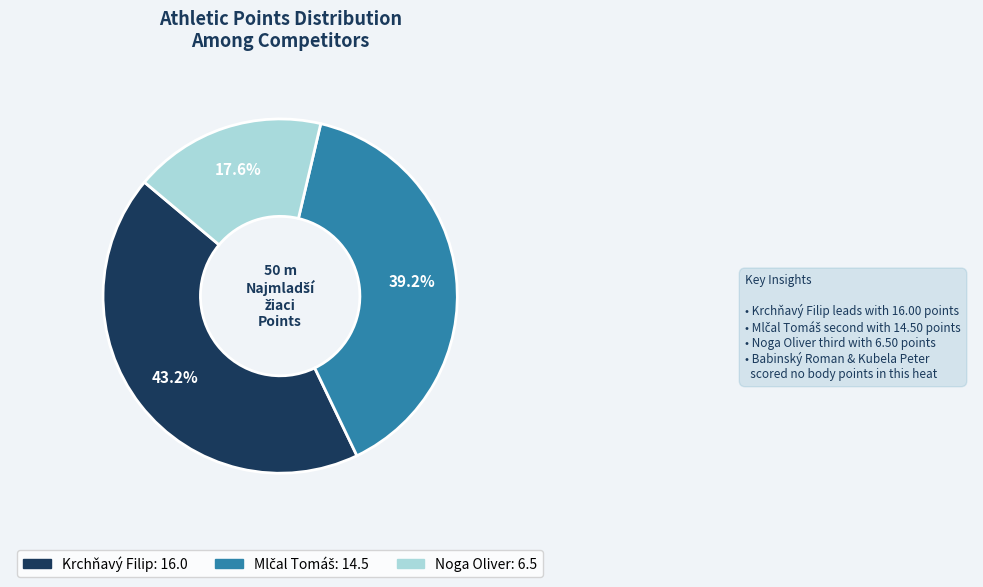

How many segments does this pie chart have?

3